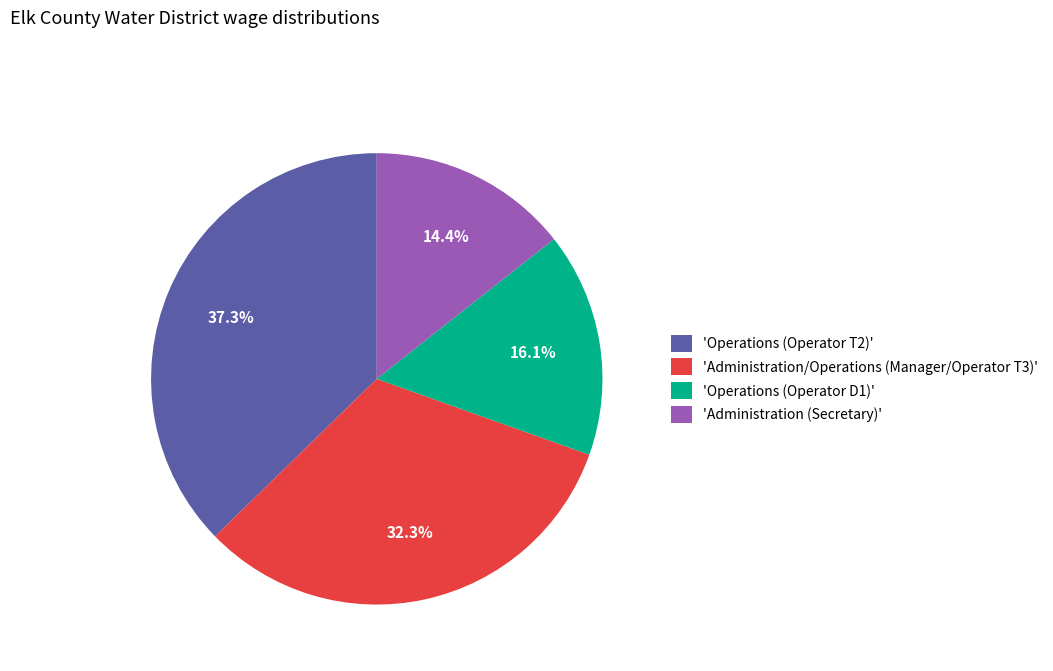

Rank the categories by value from lowest to highest.

'Administration (Secretary)', 'Operations (Operator D1)', 'Administration/Operations (Manager/Operator T3)', 'Operations (Operator T2)'